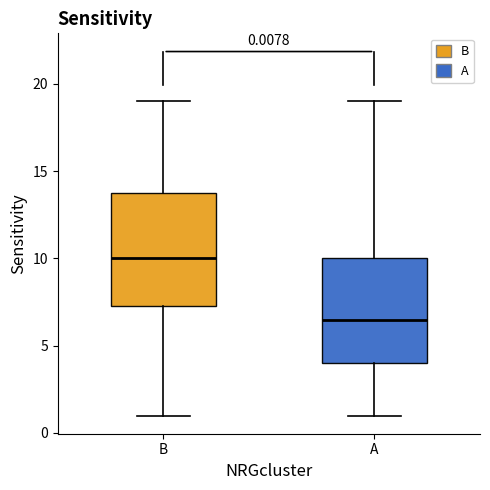

Which box's median line is the highest?

B